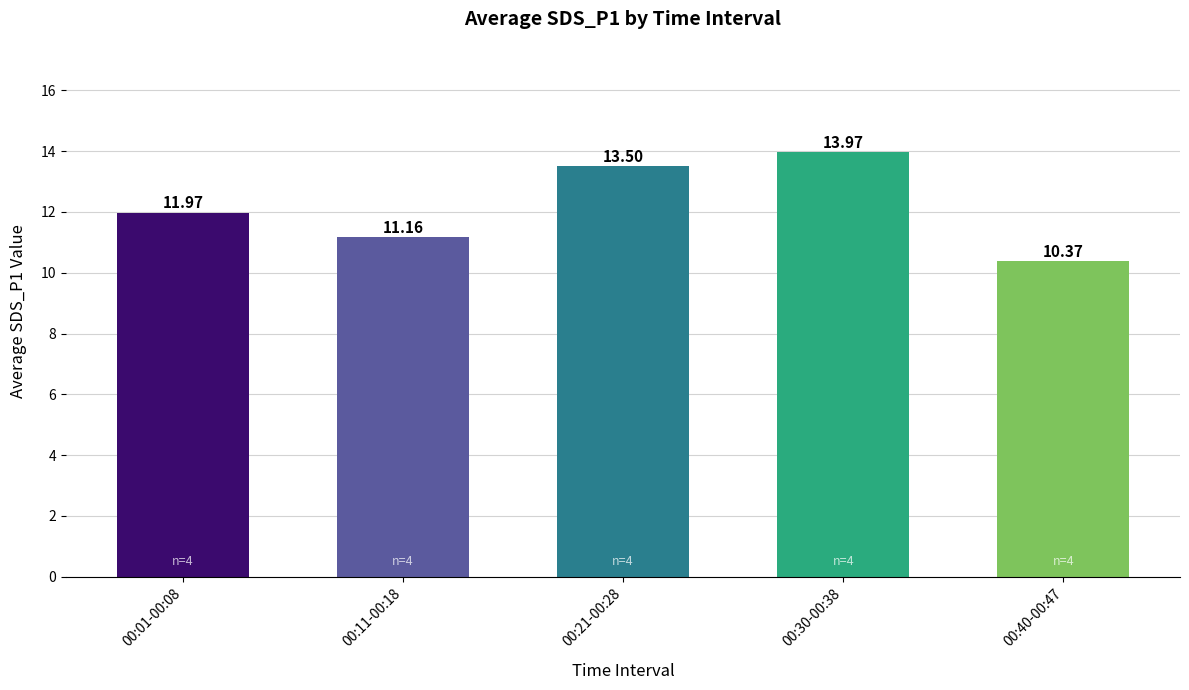

What is the value of the 1st bar from the left?

12.0